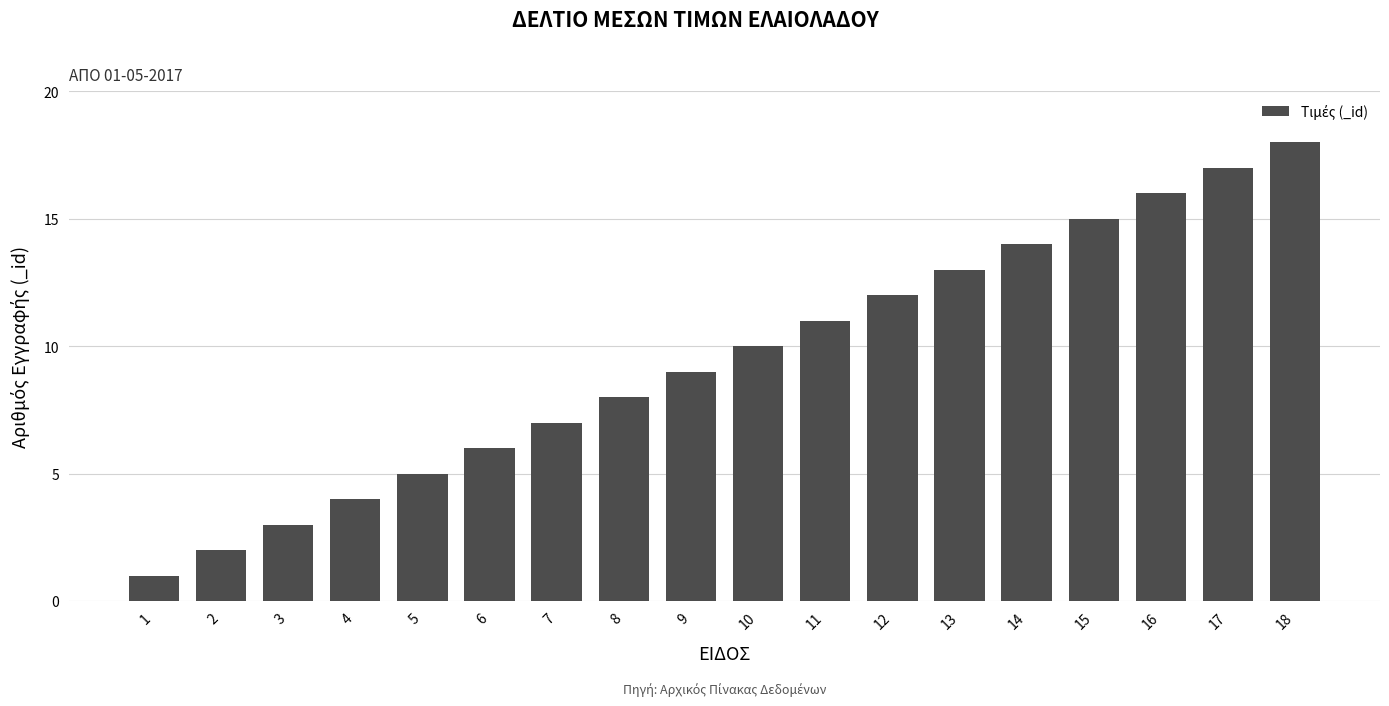

What is the ratio of the value at 5 to the value at 12?

0.4